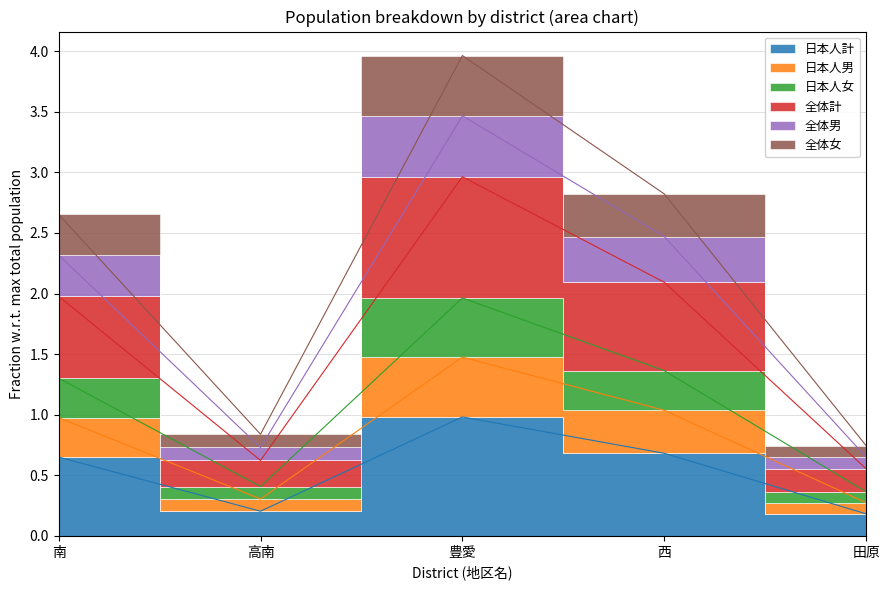

True or false: 日本人計 has more than 0 points higher than both neighbors.

True